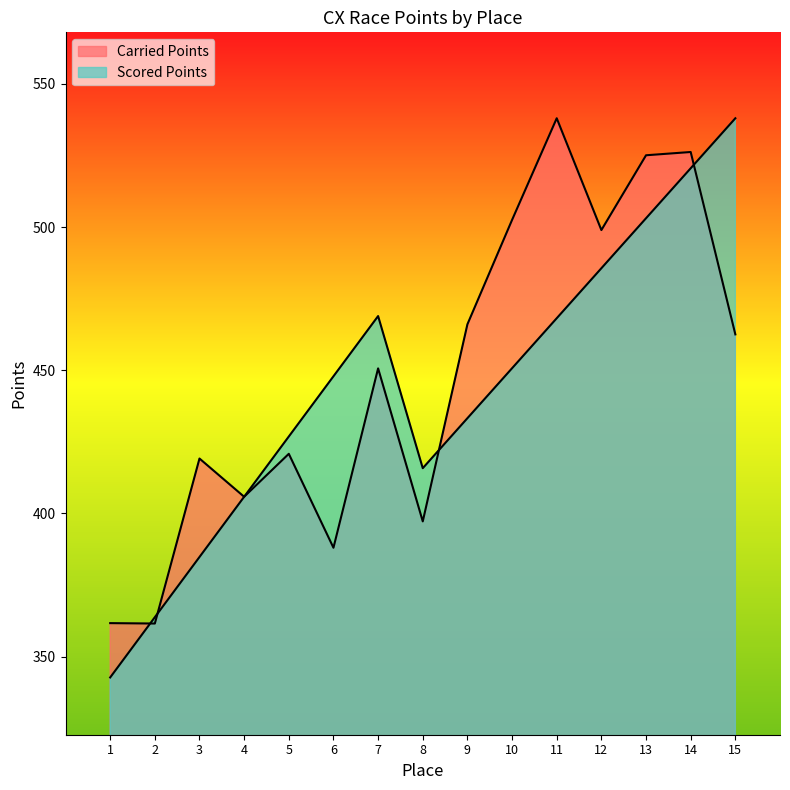

Does the chart display data point markers on the line(s)?

No